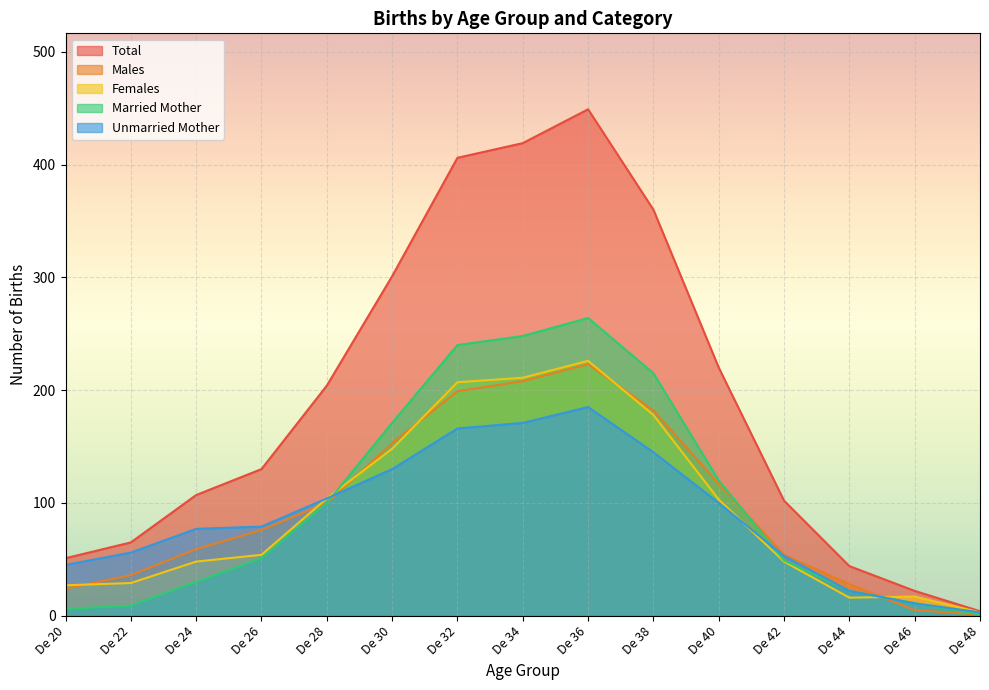

Which series has the largest total across all categories?

Total